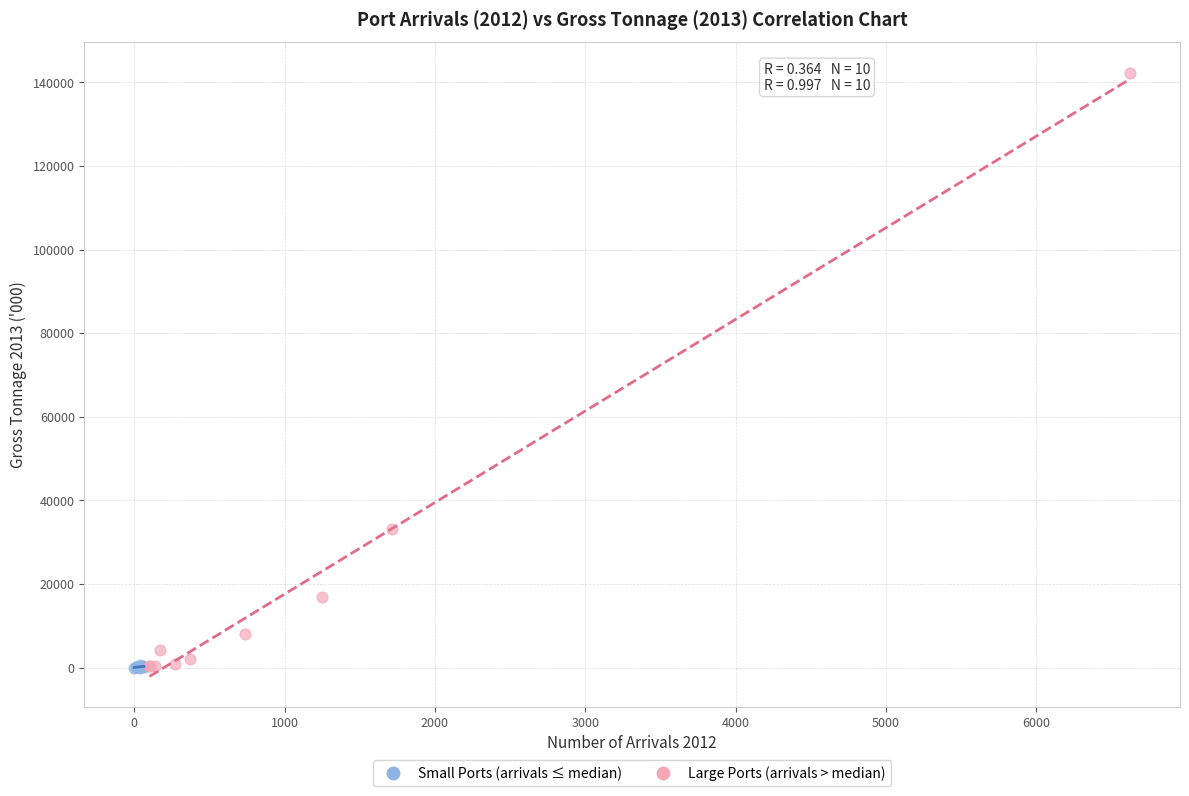

Which series contains the highest Y value?

Large Ports (arrivals > median)